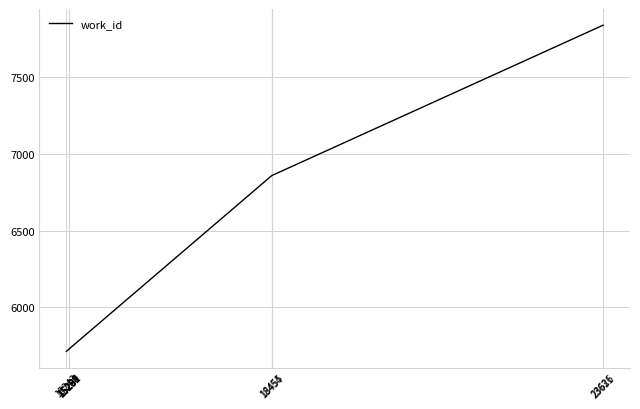

What is the maximum value shown in the chart?

7837